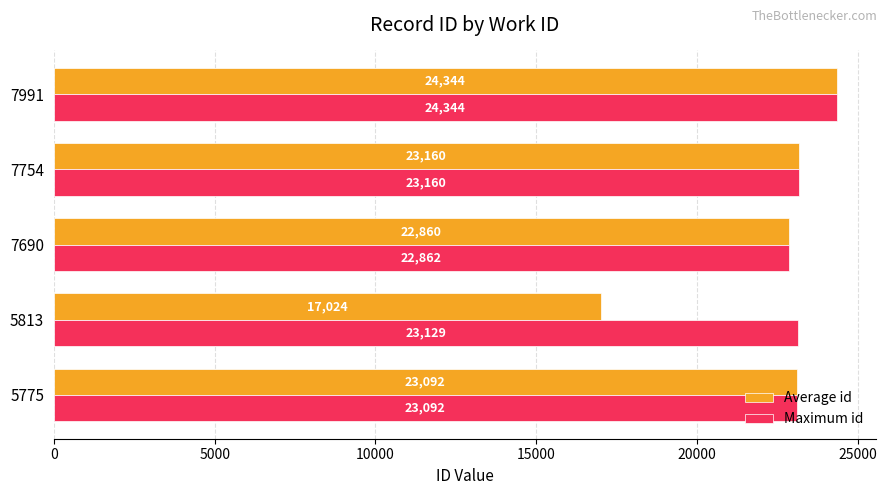

What is the difference between the second highest and minimum values in the Maximum id series?

298.0